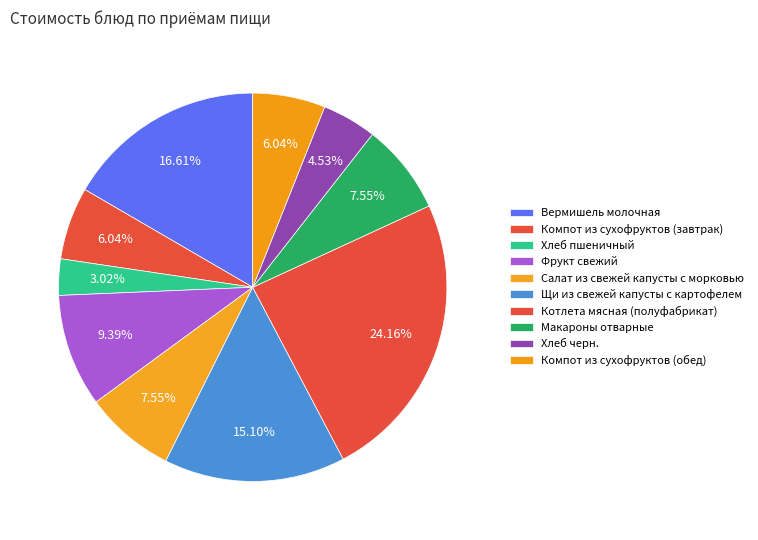

How many slices are in this pie chart?

10